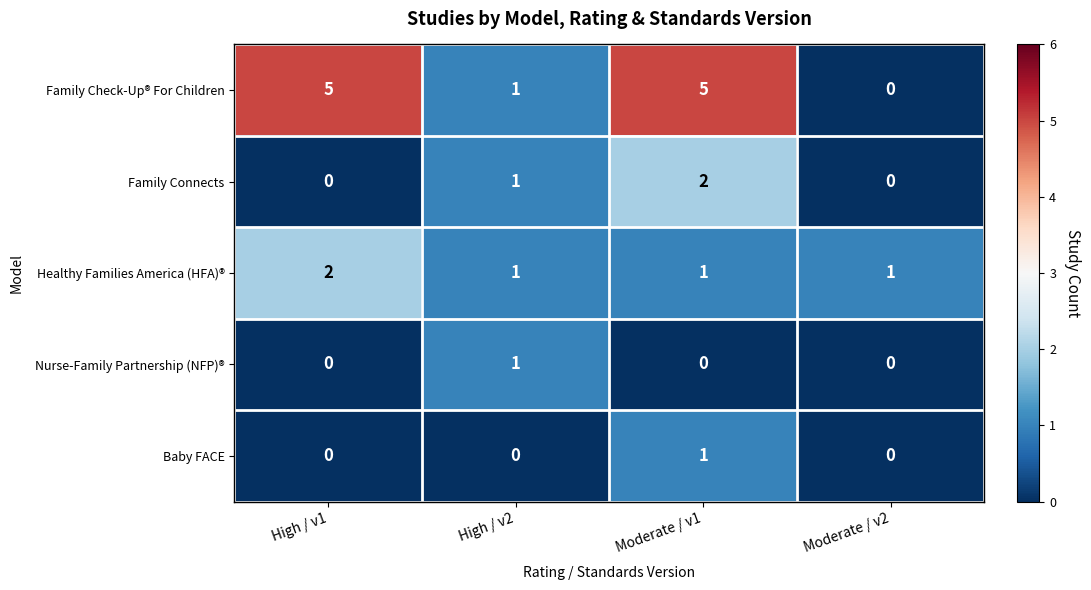

Reading left to right, list all the values displayed in this chart.

Family Check-Up® For Children: 5	1	5	0
Family Connects: 0	1	2	0
Healthy Families America (HFA)®: 2	1	1	1
Nurse-Family Partnership (NFP)®: 0	1	0	0
Baby FACE: 0	0	1	0